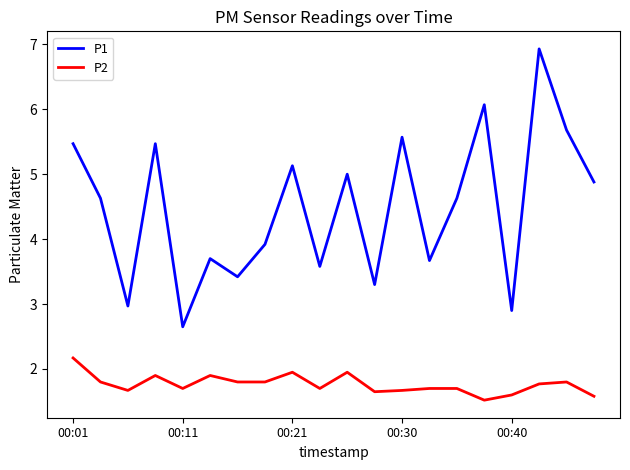

How many distinct data groups are displayed?

2